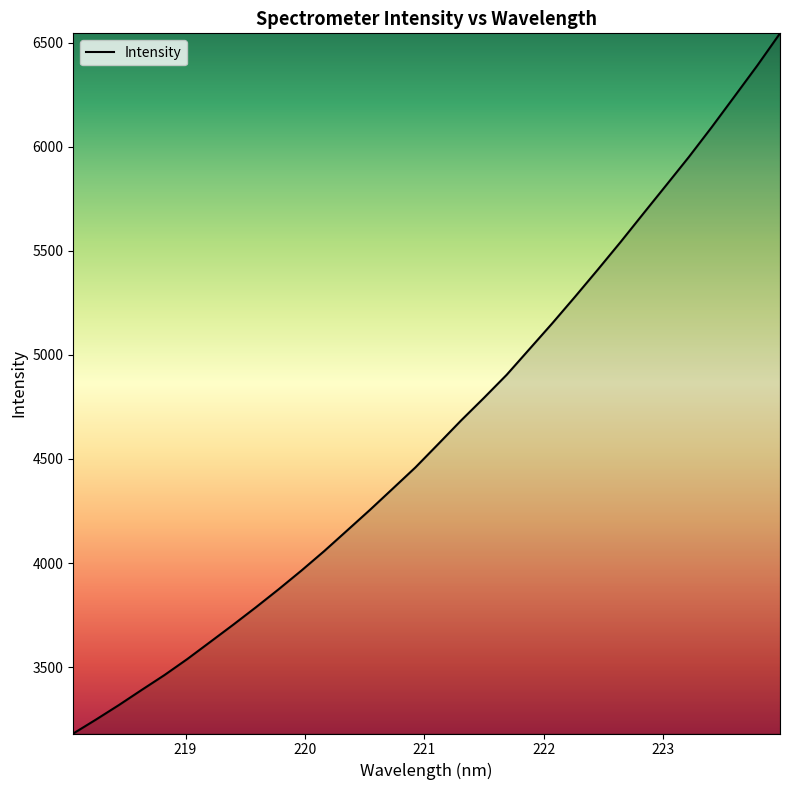

What is the difference between the maximum and minimum values?

3363.2